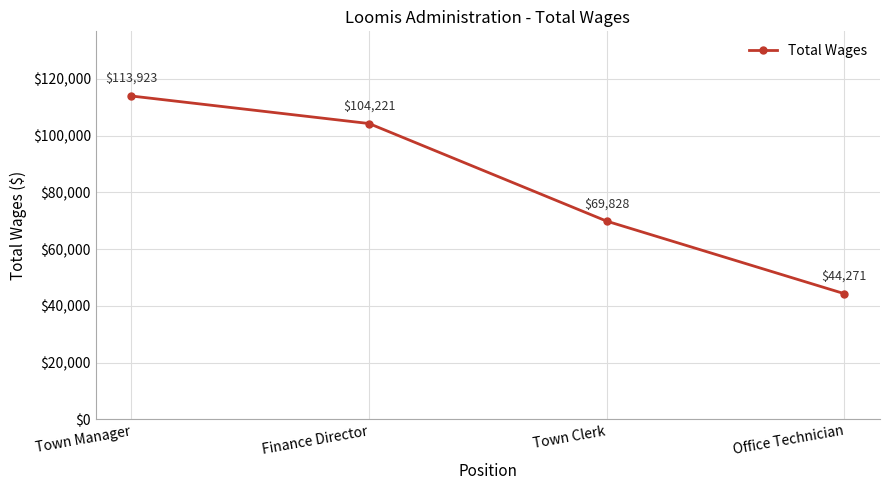

Where does the data first go above 104221?

Town Manager